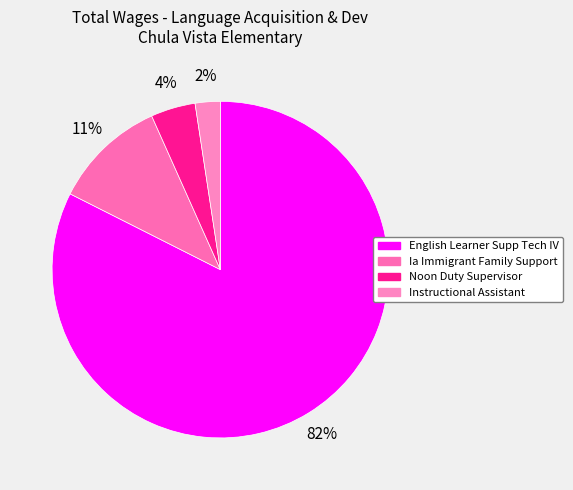

How many segments does this pie chart have?

4